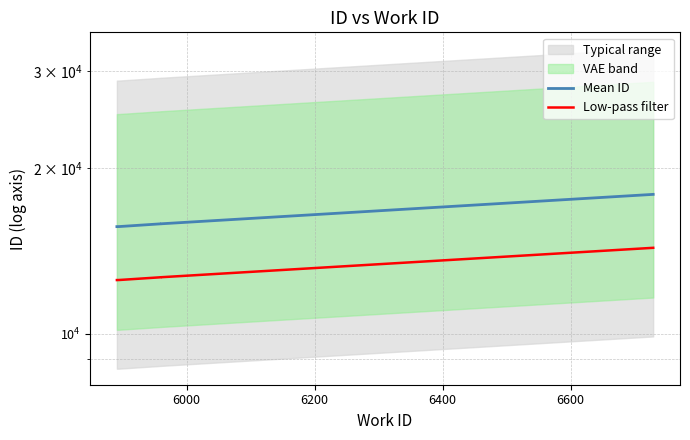

True or false: Mean ID has more than 2 interior local peaks.

False